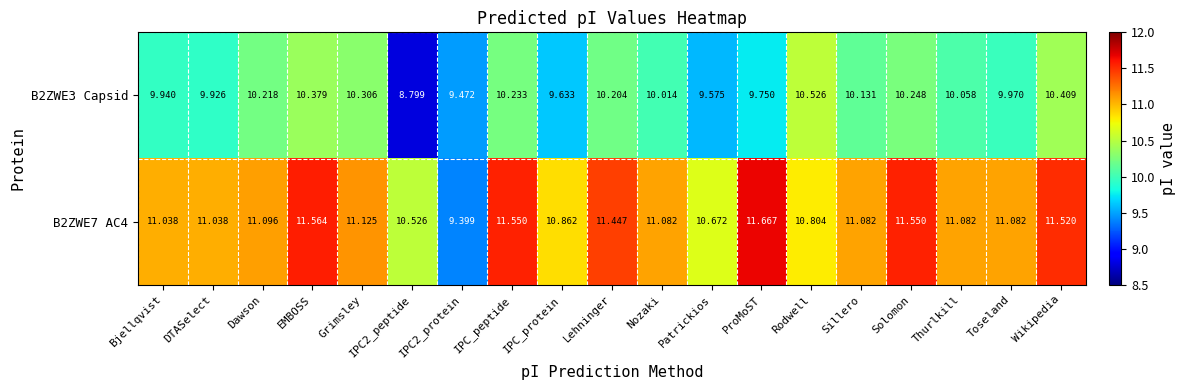

At which category does the chart reach its peak across all series?

ProMoST